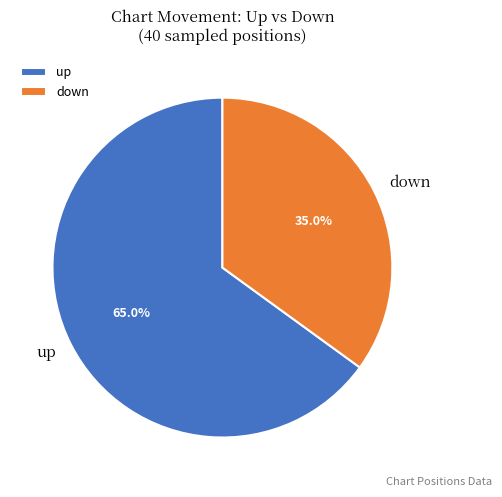

To the nearest percent, what is the combined percentage of up and down?

100%